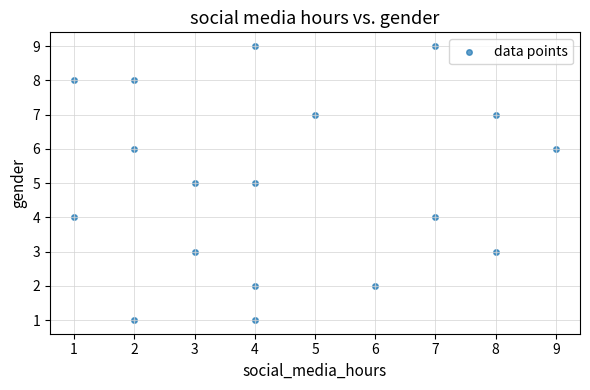

What is the range of Y values (max minus min)?

8